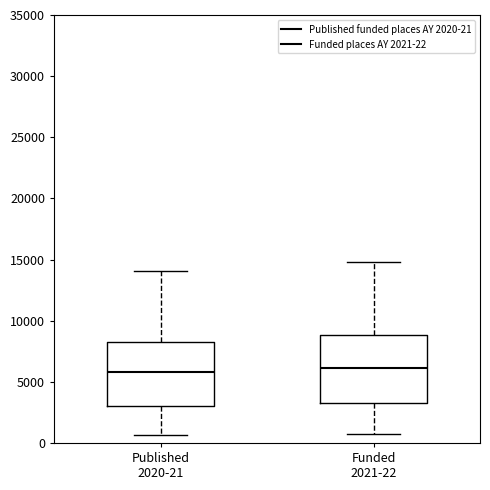

Where is the upper edge of the box for Funded 2021-22 on the y-axis? The values are not printed on the chart, so give them approximately, as read against the axis.

9000